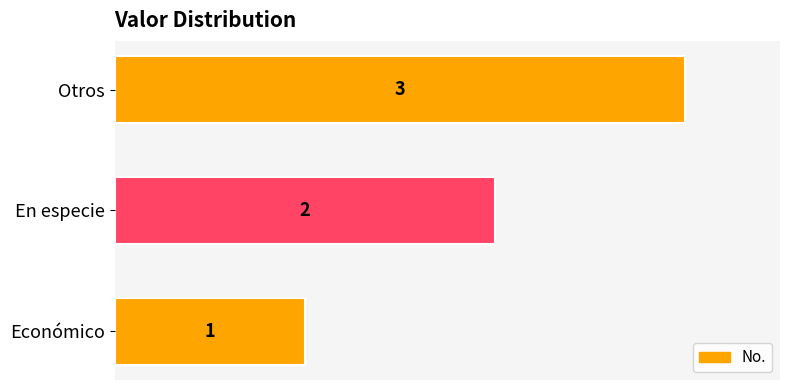

What is the difference between the second highest and minimum values?

1